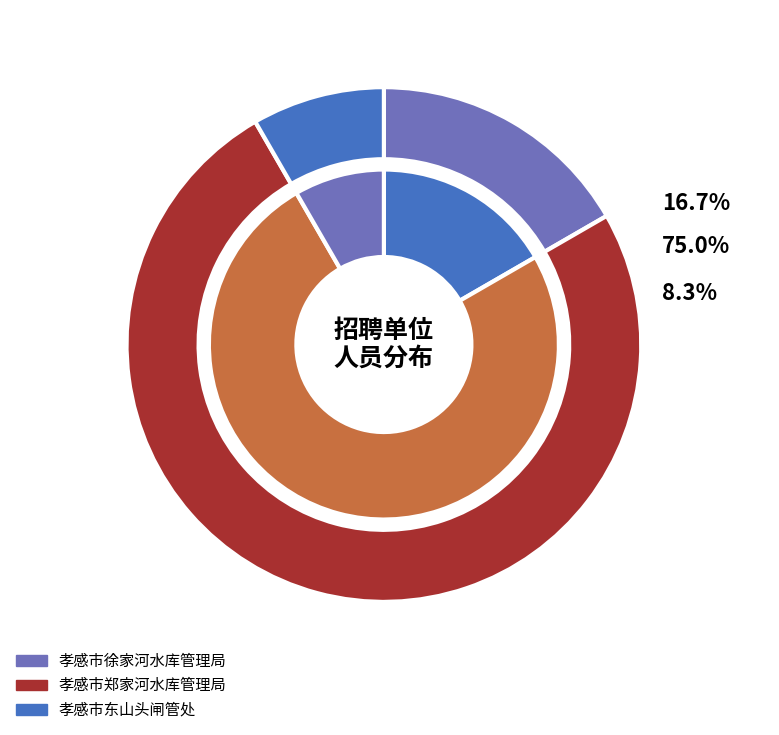

What is the smallest slice in the pie chart?

孝感市东山头闸管处